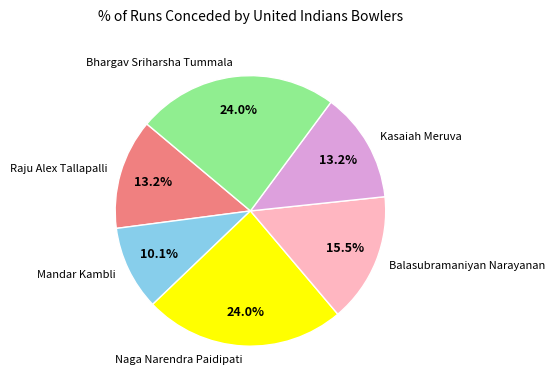

Is the sum of Kasaiah Meruva and Raju Alex Tallapalli greater than half?

No